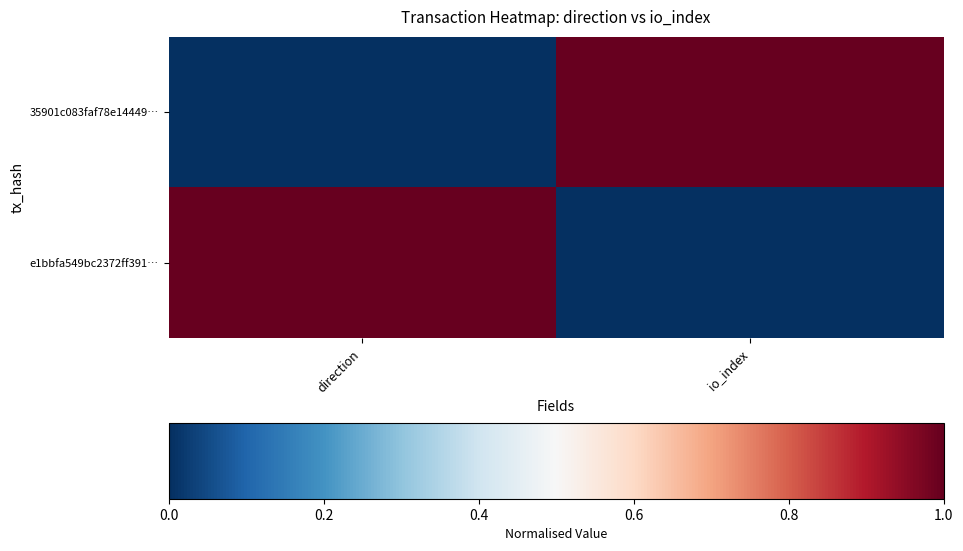

How many distinct data groups are displayed?

2